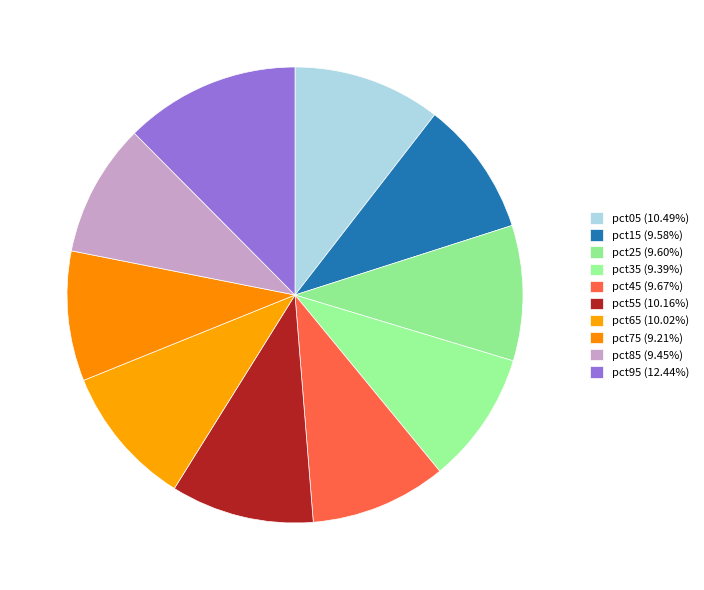

Rank the categories by value from lowest to highest.

pct75, pct35, pct85, pct15, pct25, pct45, pct65, pct55, pct05, pct95